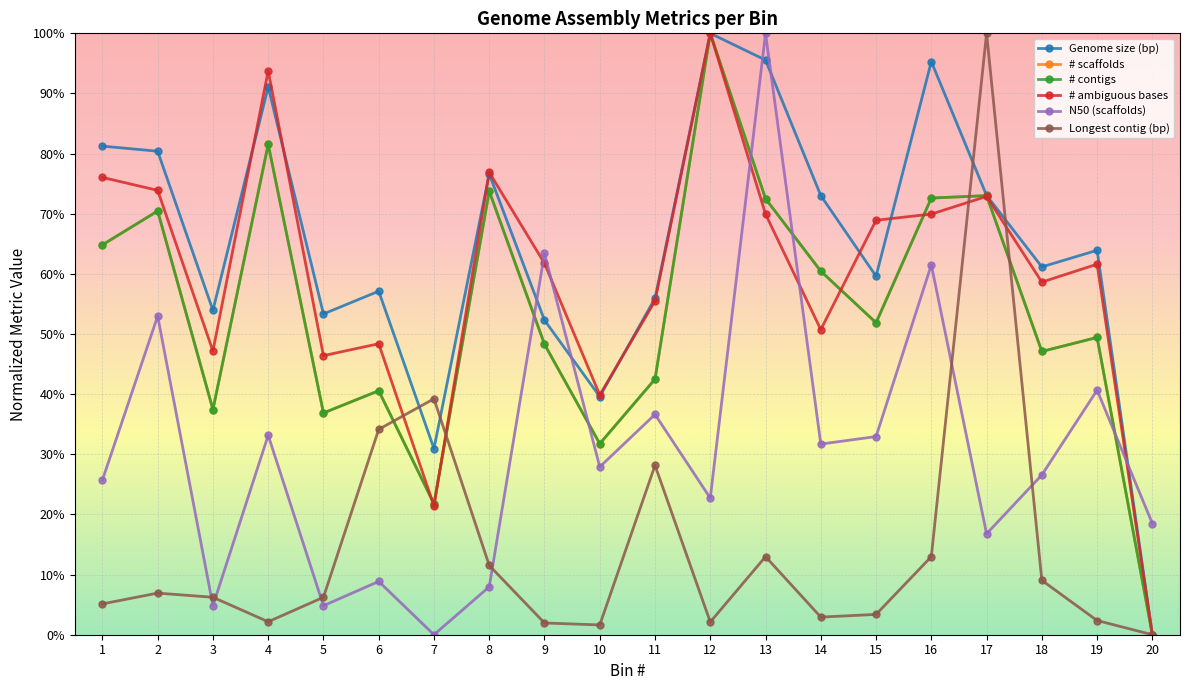

Does the chart have visible grid lines?

Yes